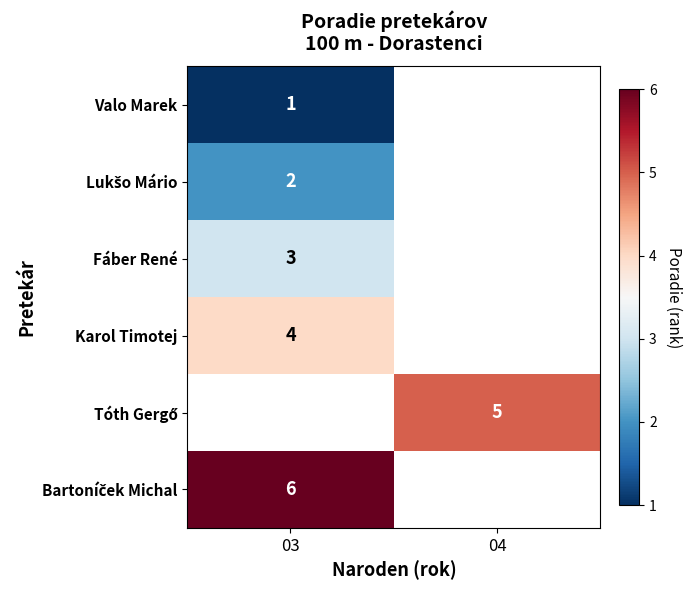

The Fáber René series shows 3 at 03. True or false?

True